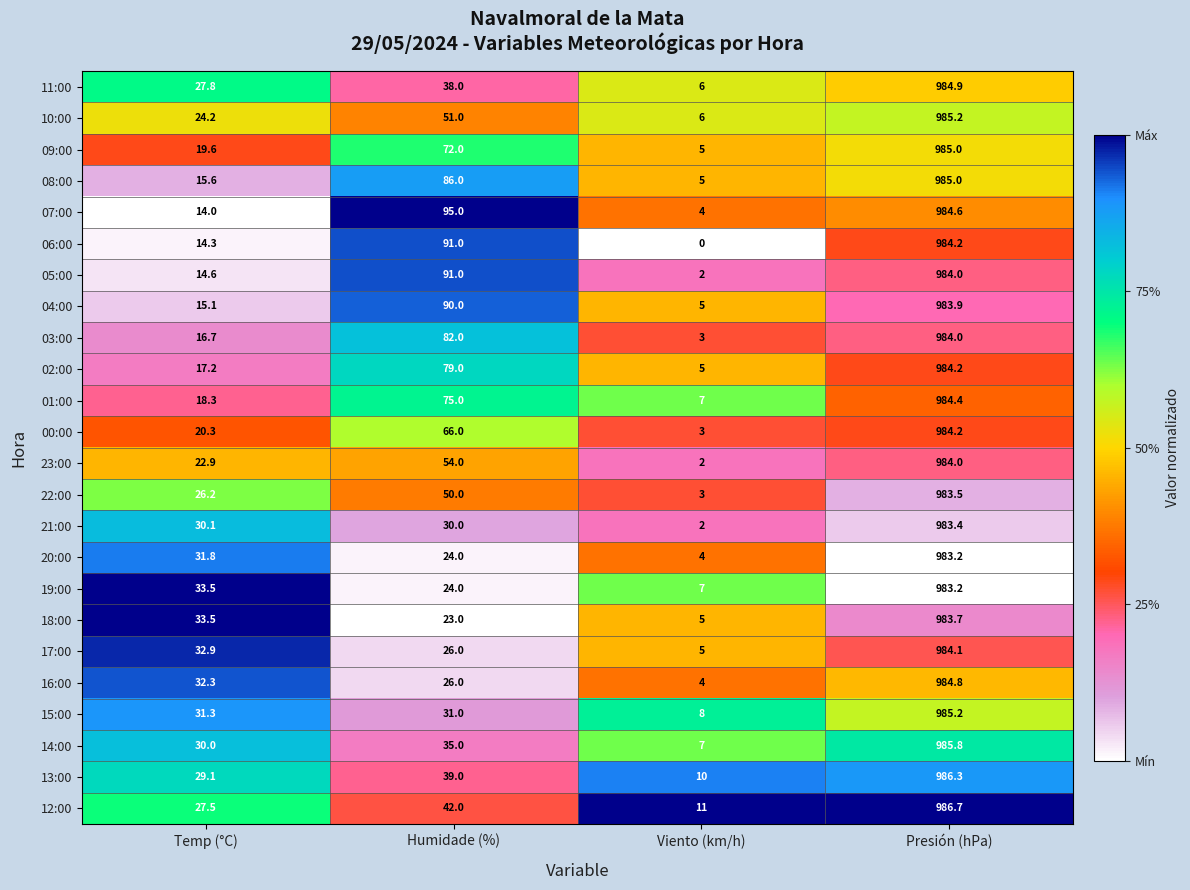

Rank the categories by 18:00 value from lowest to highest.

Viento (km/h), Humidade (%), Temp (°C), Presión (hPa)